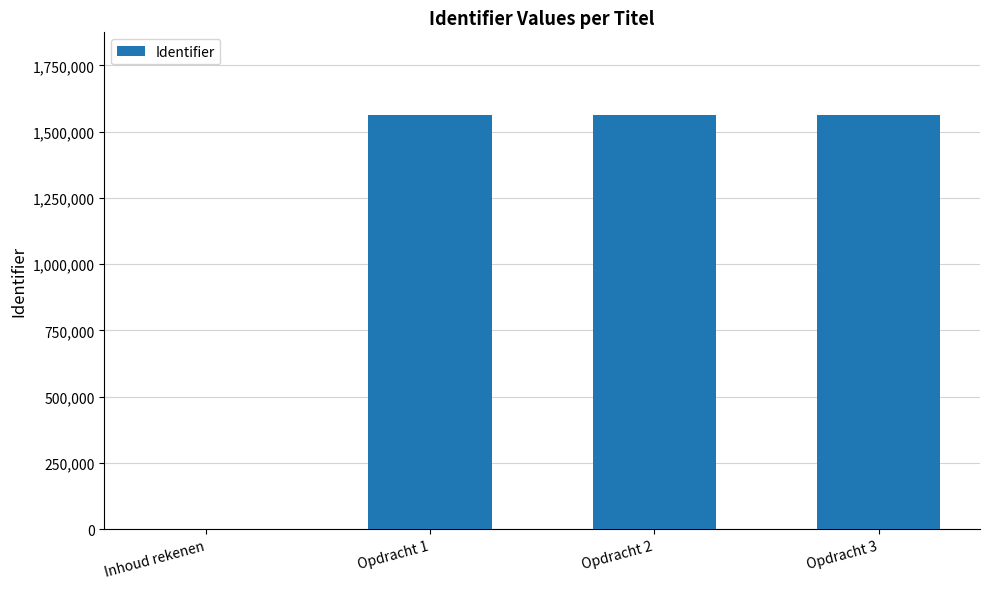

How many values are above zero?

3